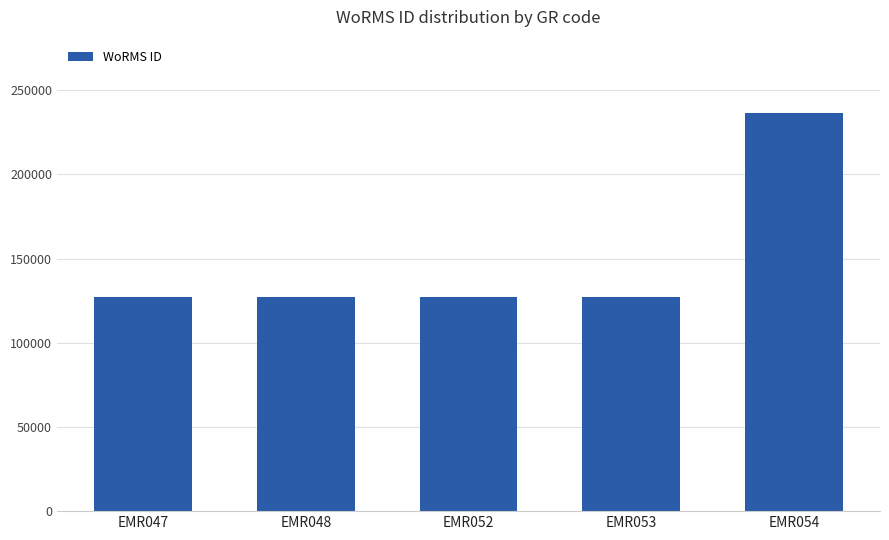

The value at EMR047 is 199084. True or false?

False